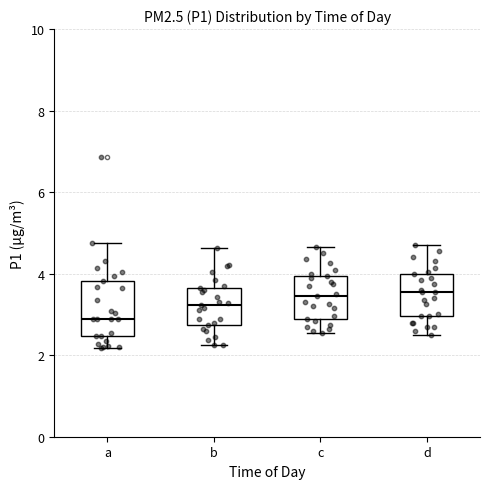

Where does the upper whisker of the box for a end on the y-axis? The values are not printed on the chart, so give them approximately, as read against the axis.

4.8